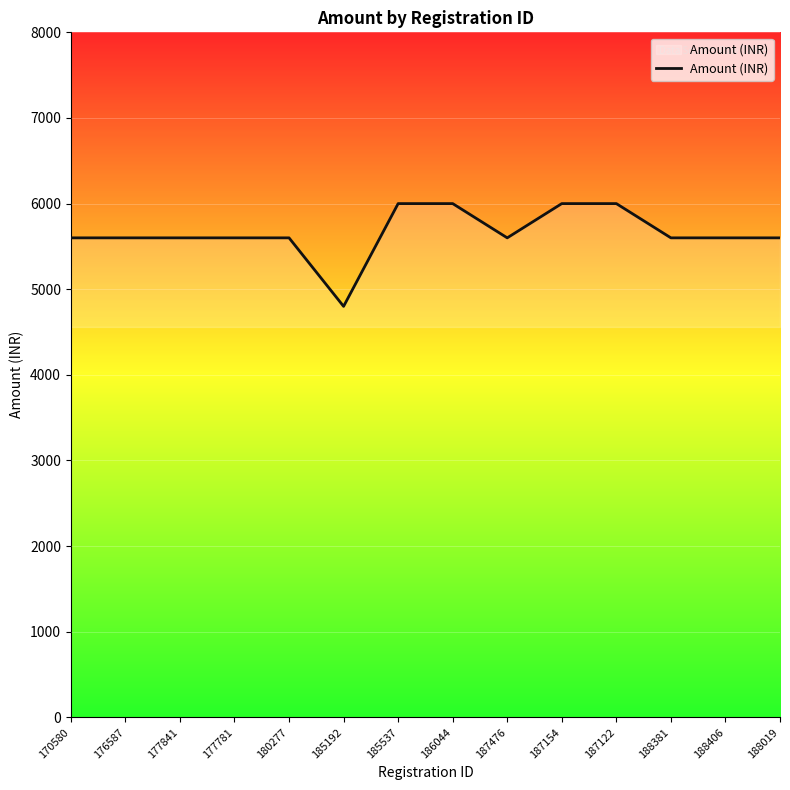

What is the average value?

5657